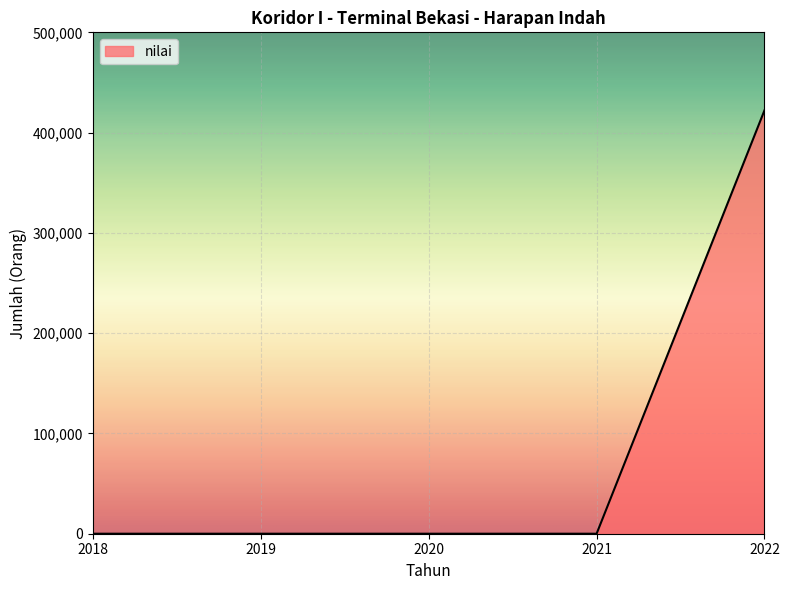

True or false: there are more than 2 points higher than both neighbors.

False